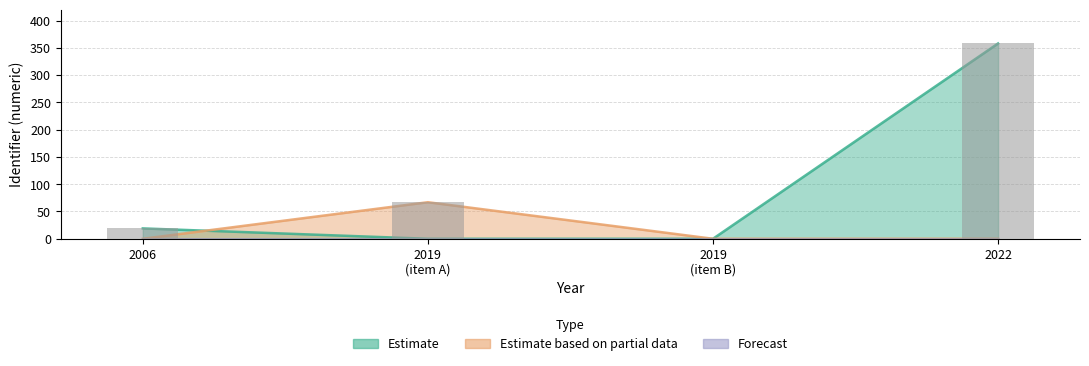

The Forecast series shows 0 at 2006. True or false?

True